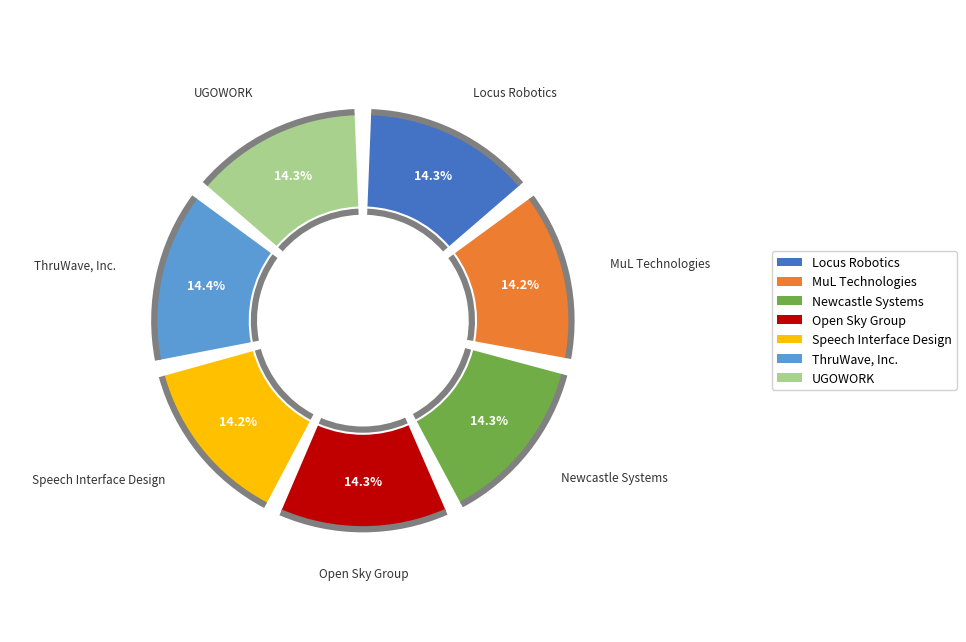

How much of the chart is everything except Speech Interface Design?

85.8%